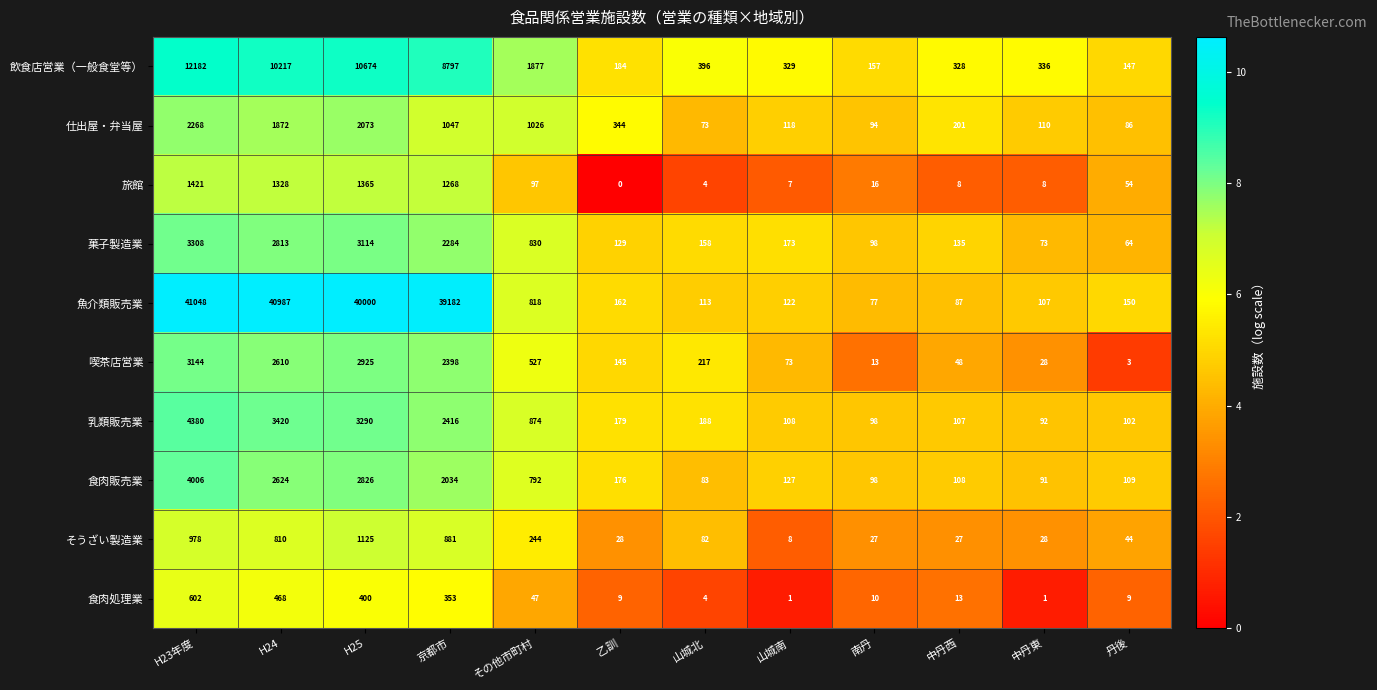

What is the difference between the highest and lowest values at H24?

40519